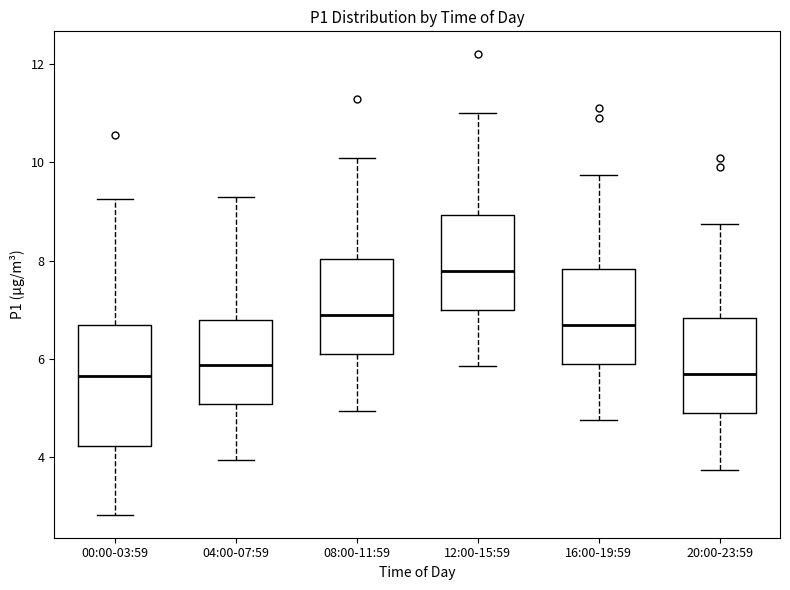

Reading left to right, read every box against the y-axis: the position of its median line, the range the box covers, and the ends of its whiskers. The values are not printed on the chart, so give them approximately, as read against the axis.

00:00-03:59: median 5.6, box 4.2 to 6.6, whiskers 2.8 to 9.2
04:00-07:59: median 5.8, box 5.0 to 6.8, whiskers 4.0 to 9.4
08:00-11:59: median 6.8, box 6.0 to 8.0, whiskers 5.0 to 10.2
12:00-15:59: median 7.8, box 7.0 to 9.0, whiskers 5.8 to 11.0
16:00-19:59: median 6.6, box 5.8 to 7.8, whiskers 4.8 to 9.8
20:00-23:59: median 5.6, box 4.8 to 6.8, whiskers 3.8 to 8.8